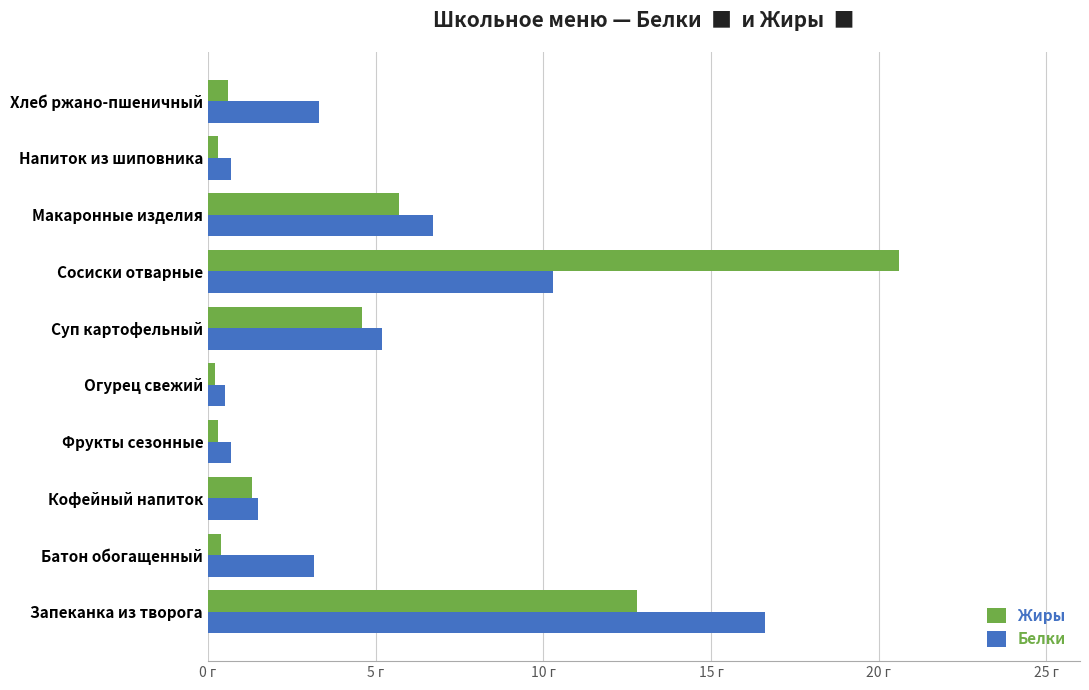

What are all the series names shown in the legend?

Жиры, Белки